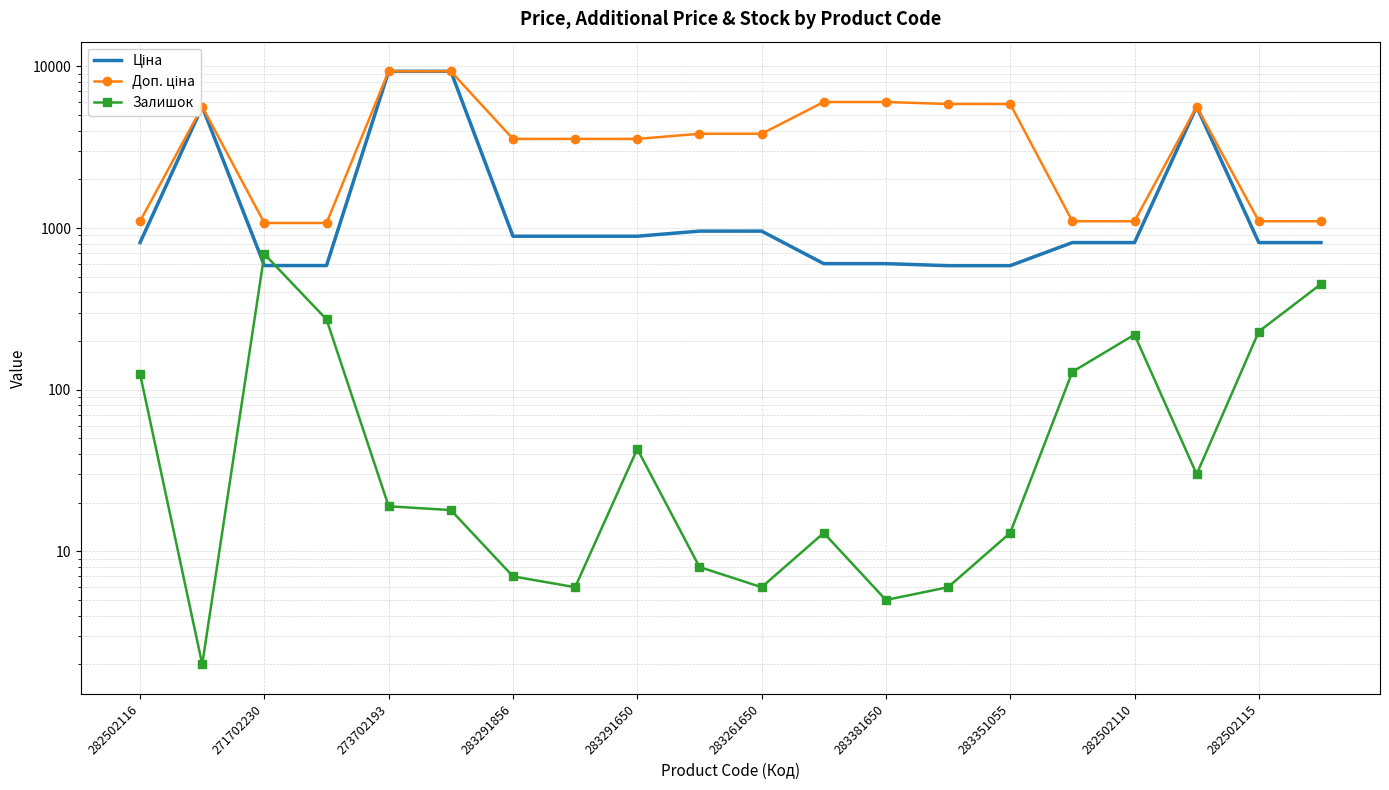

What are all the series names shown in the legend?

Ціна, Доп. ціна, Залишок